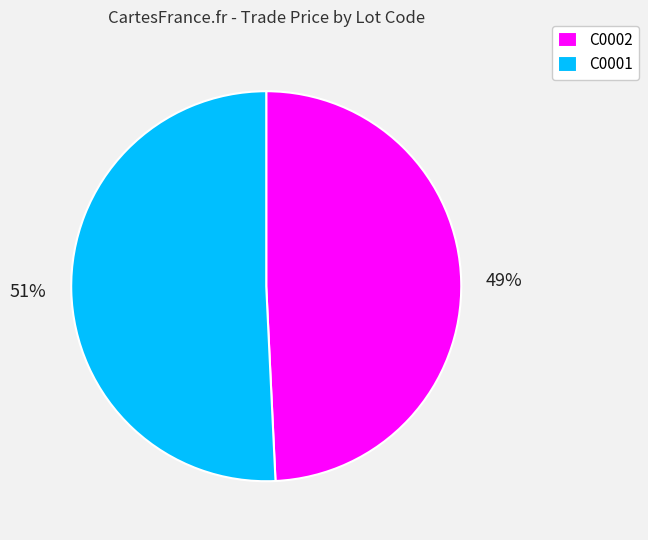

Which has a higher value, C0001 or C0002?

C0001